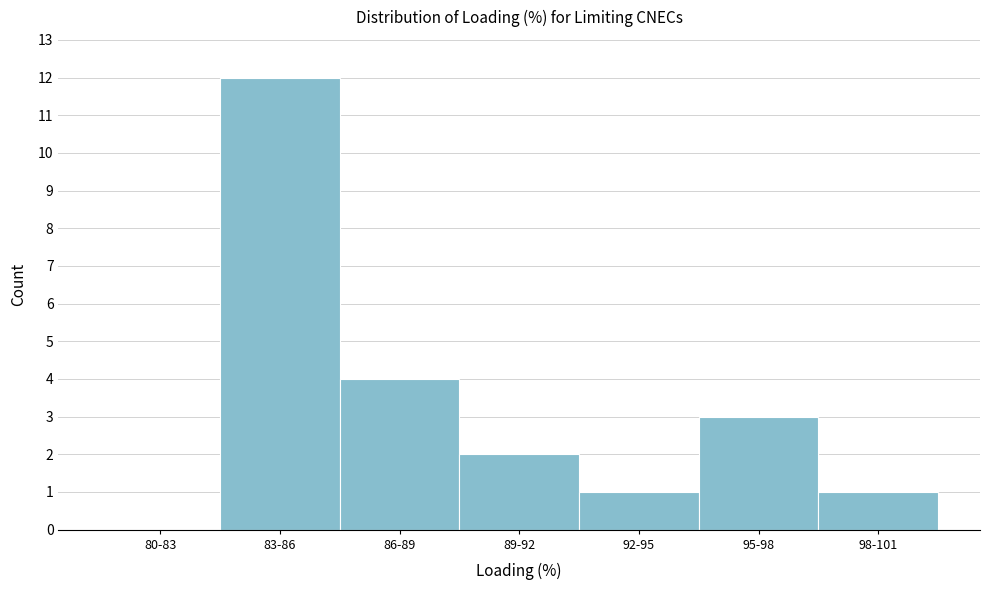

Reading left to right, transcribe all the data shown in this chart.

80-83=0	83-86=12	86-89=4	89-92=2	92-95=1	95-98=3	98-101=1